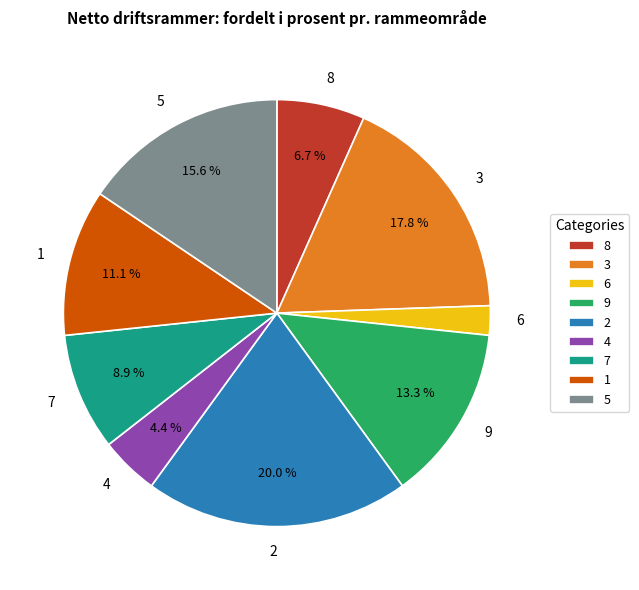

What is the ratio of the value at 1 to the value at 9?

0.8